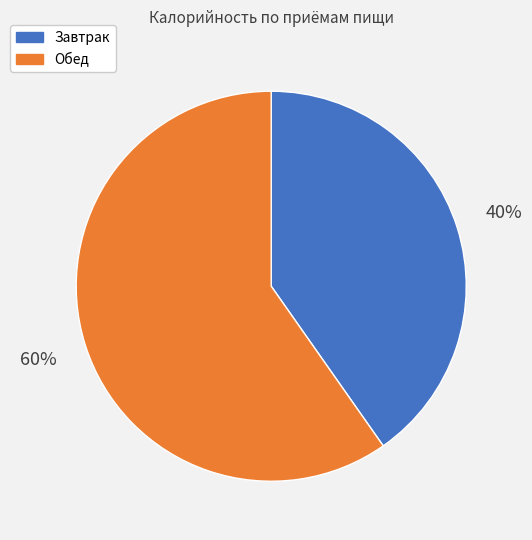

Do Завтрак and Обед together represent more than half of the pie?

Yes